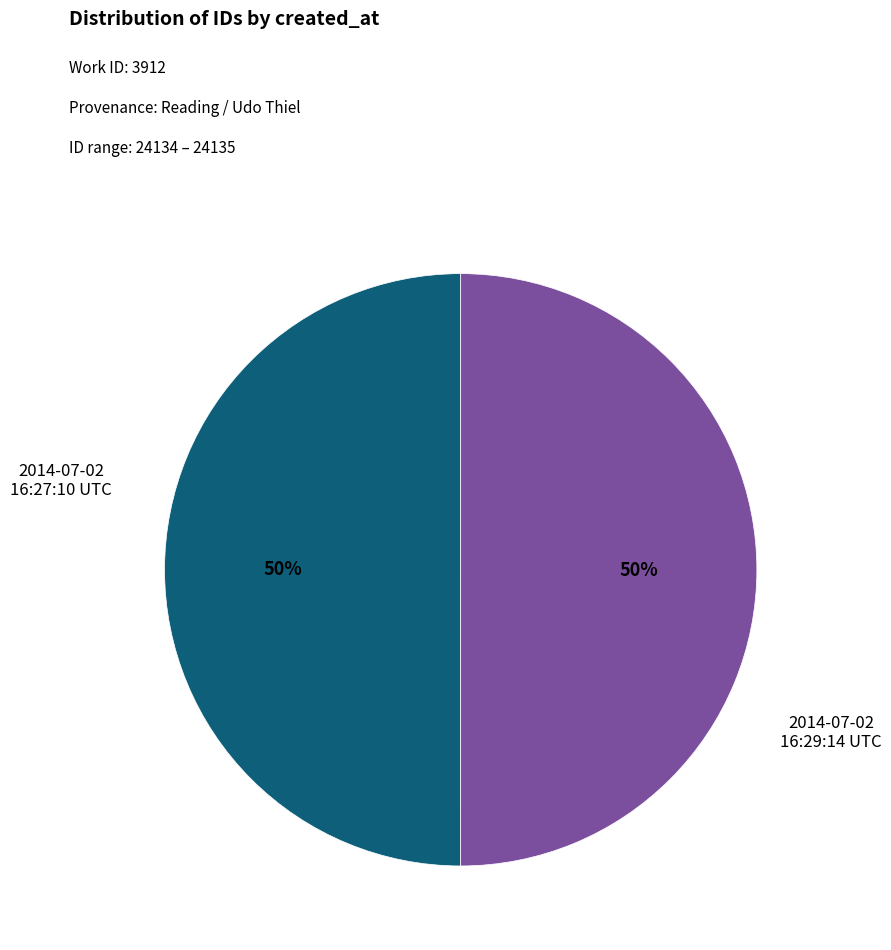

To the nearest percent, what is the average slice percentage?

50%